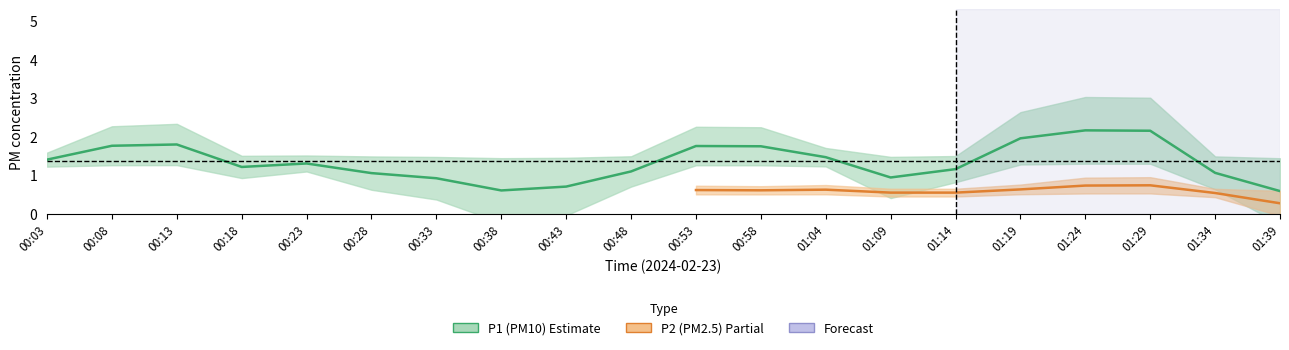

True or false: P1 and P2 cross at least once.

False